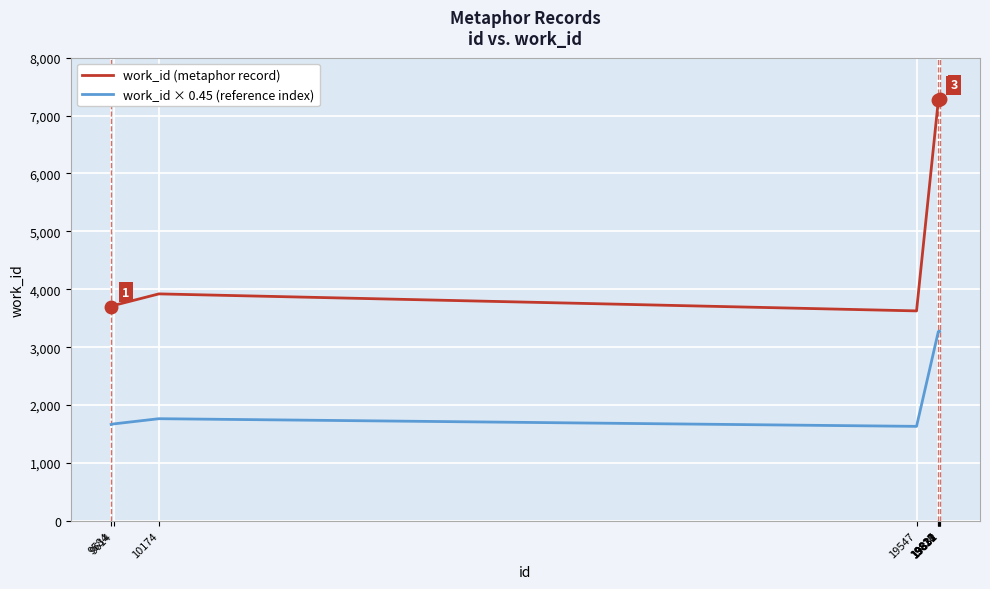

What is the sum of all work_id (metaphor record) values?

58606.0